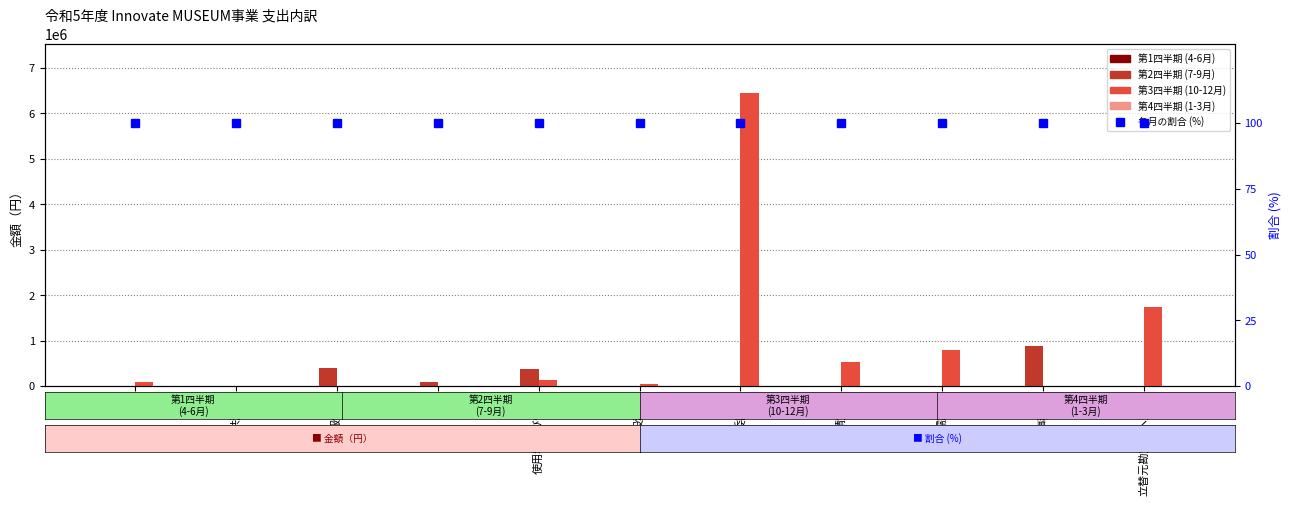

At which category is the sum across all series the highest?

委託費